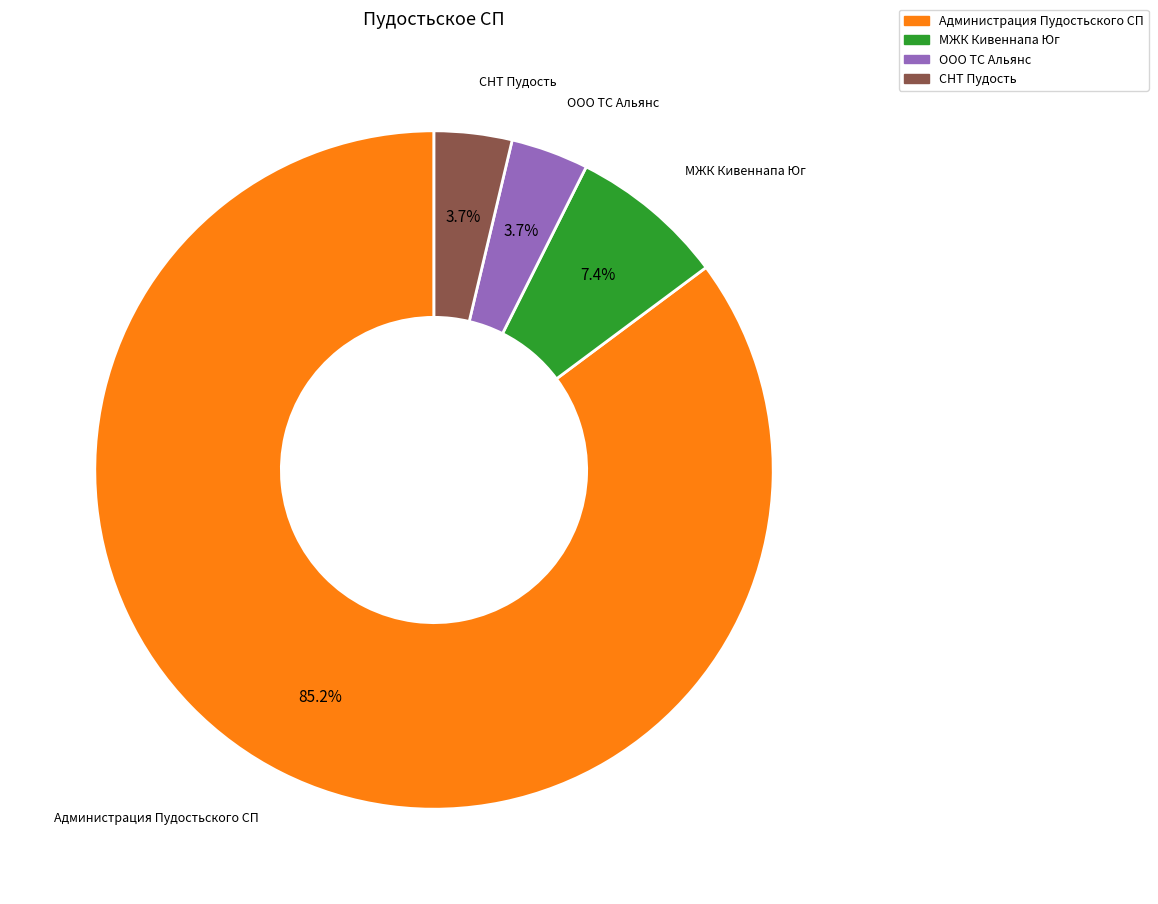

To the nearest percent, what portion does МЖК Кивеннапа Юг represent?

7%